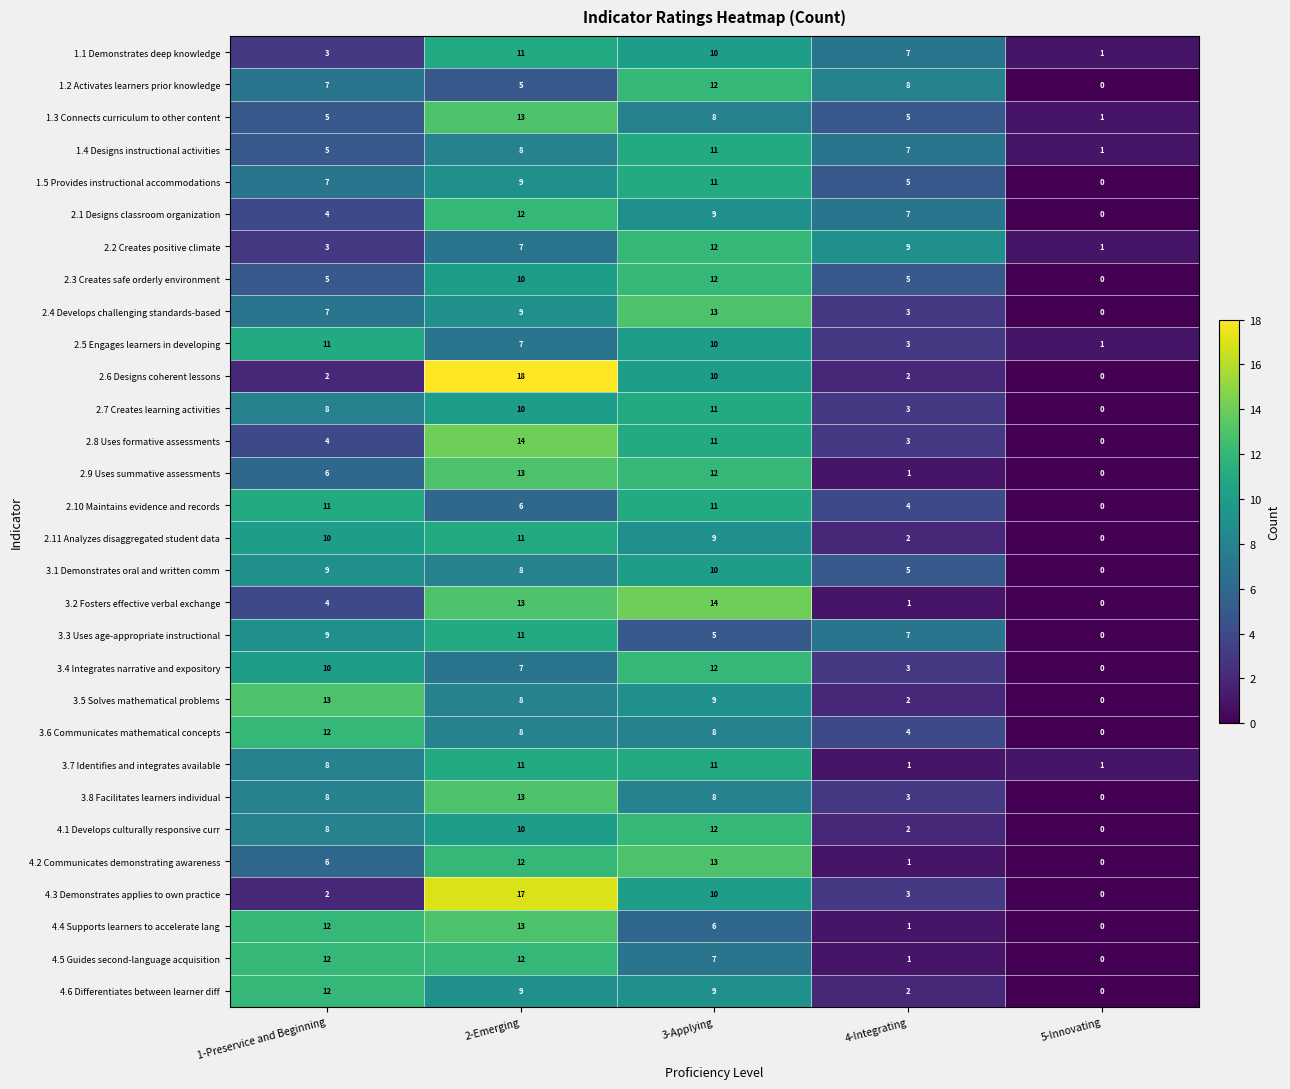

How many distinct data groups are displayed?

30